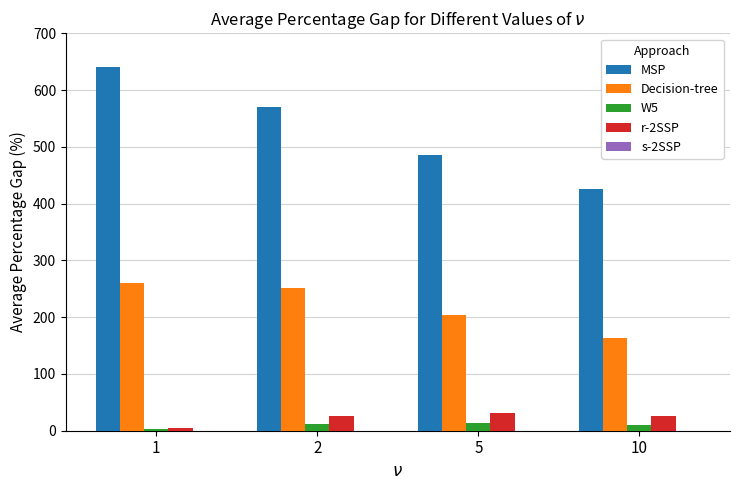

What is the highest value of the Decision-tree series?

260.5